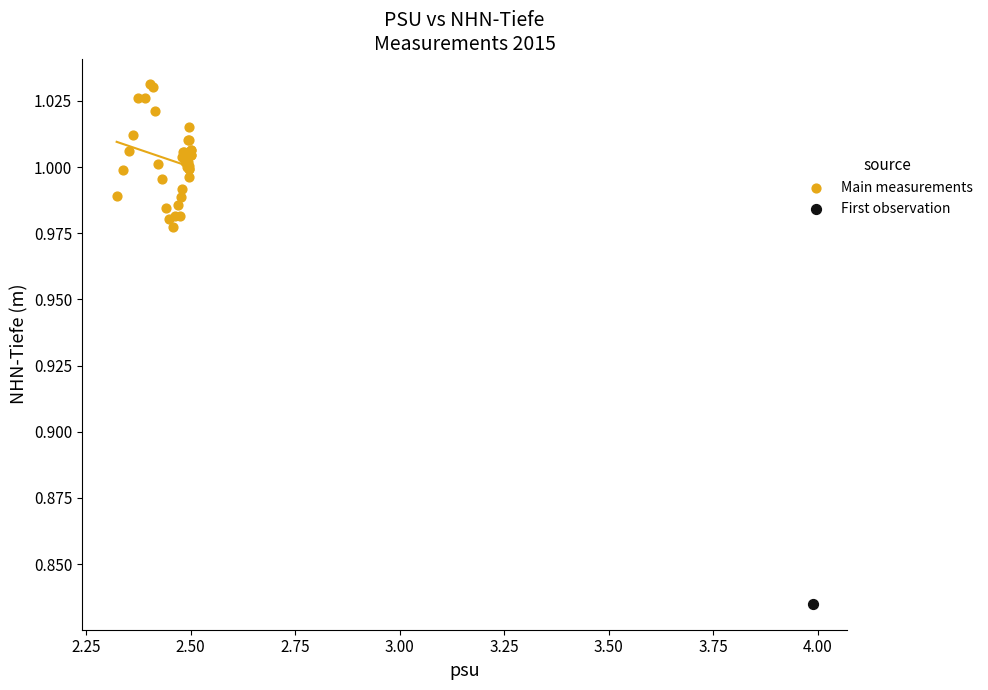

What are all the series names shown in the legend?

Main measurements, First observation